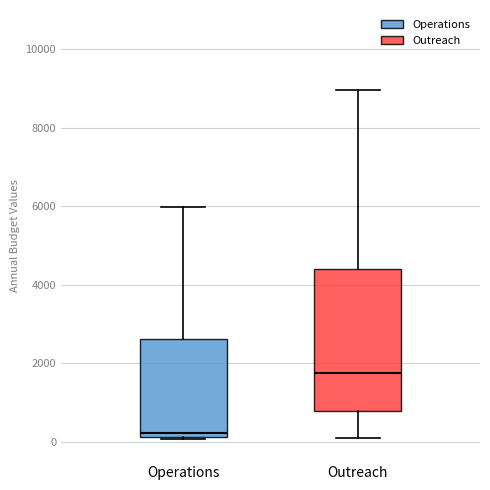

Which box has the lowest median line?

Operations